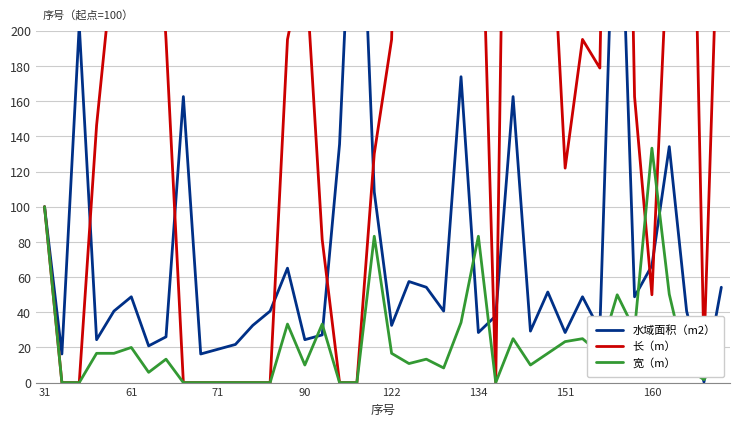

What is the difference between the 长（m） values at 26 and 34?

162.6